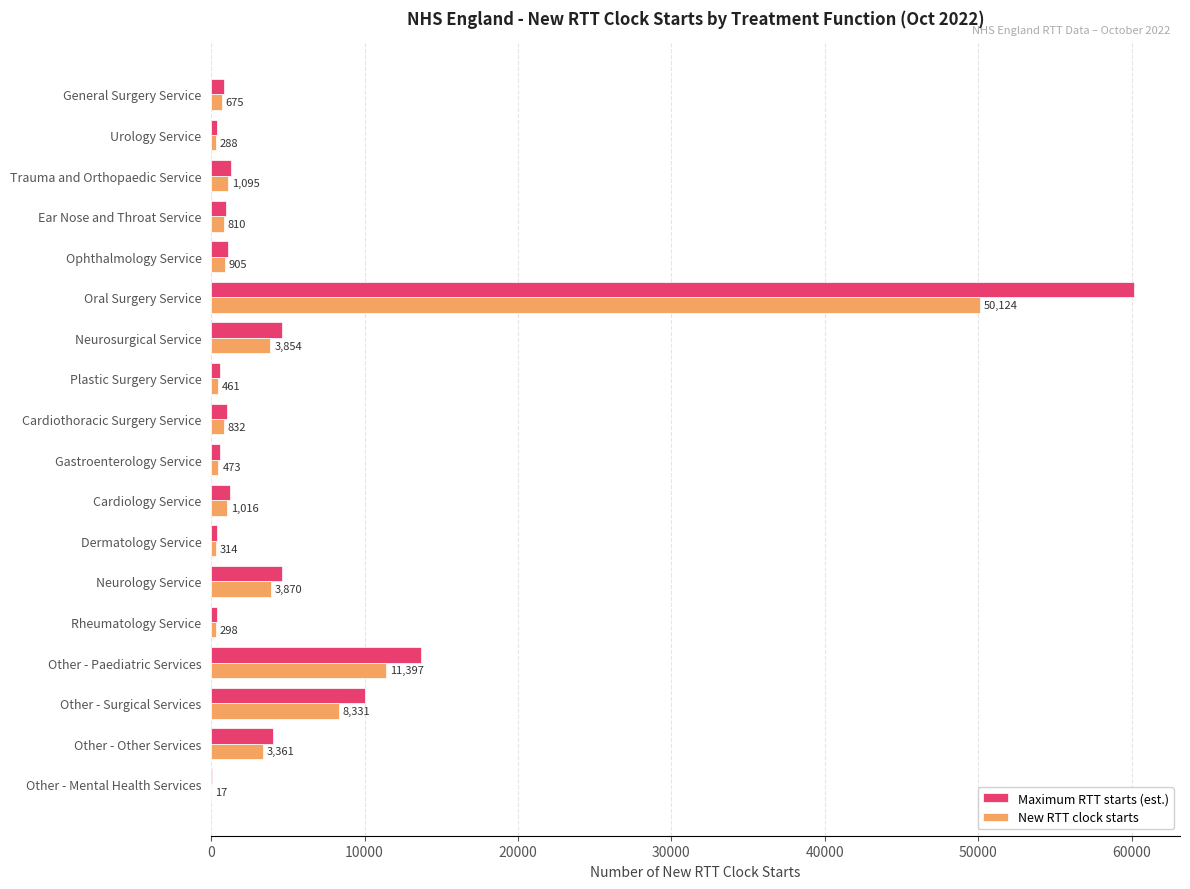

The value of Maximum RTT starts (est.) at Other - Other Services is 4033.2. True or false?

True